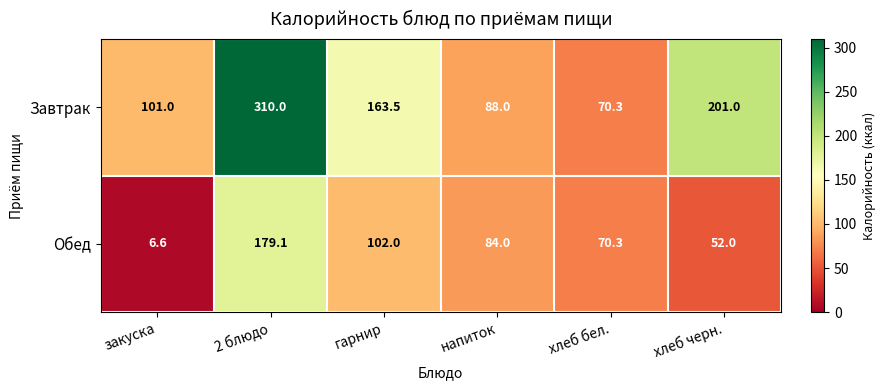

List the series in order of their overall mean, lowest first.

Обед, Завтрак